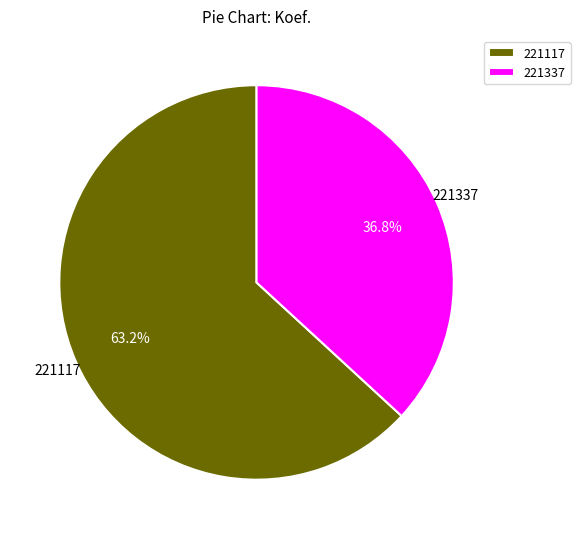

The 221117 slice represents 72% of the pie. True or false?

False